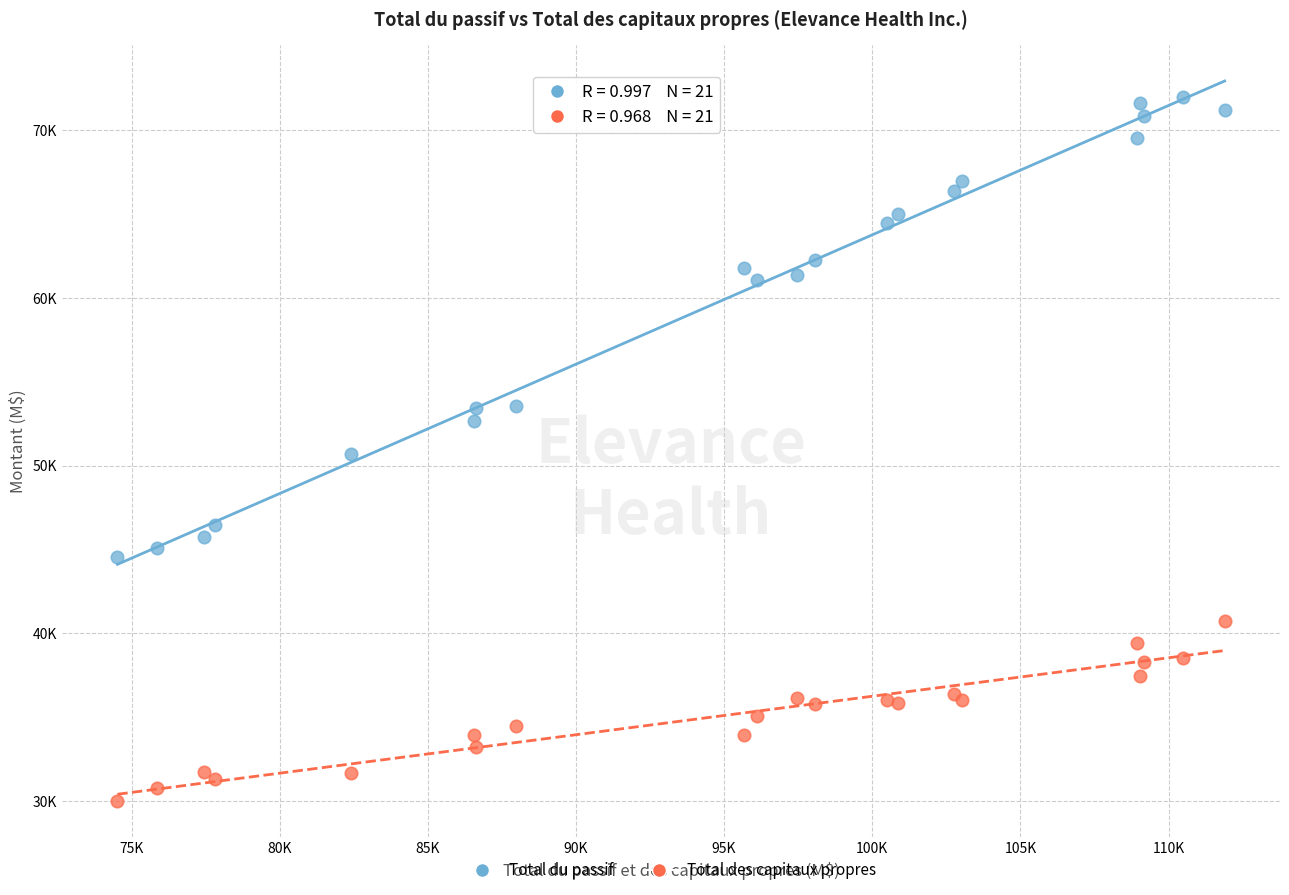

Which series has the widest spread of Y values?

Total du passif